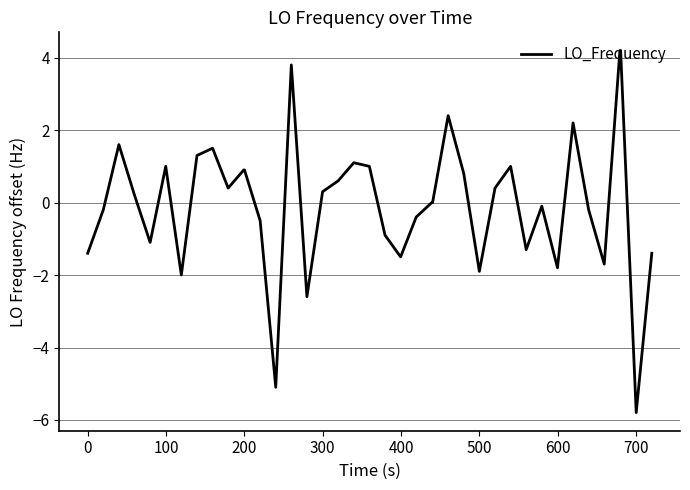

What is the difference between the maximum and minimum values?

10.0